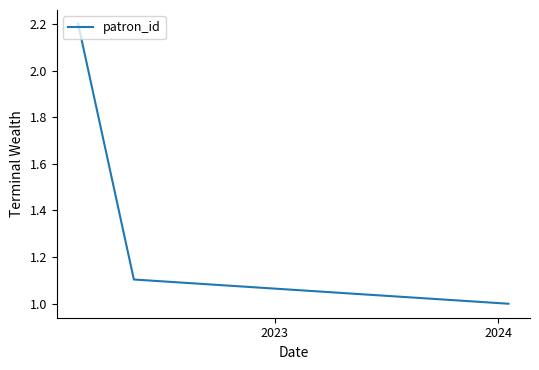

Count the number of values greater than 1.

2